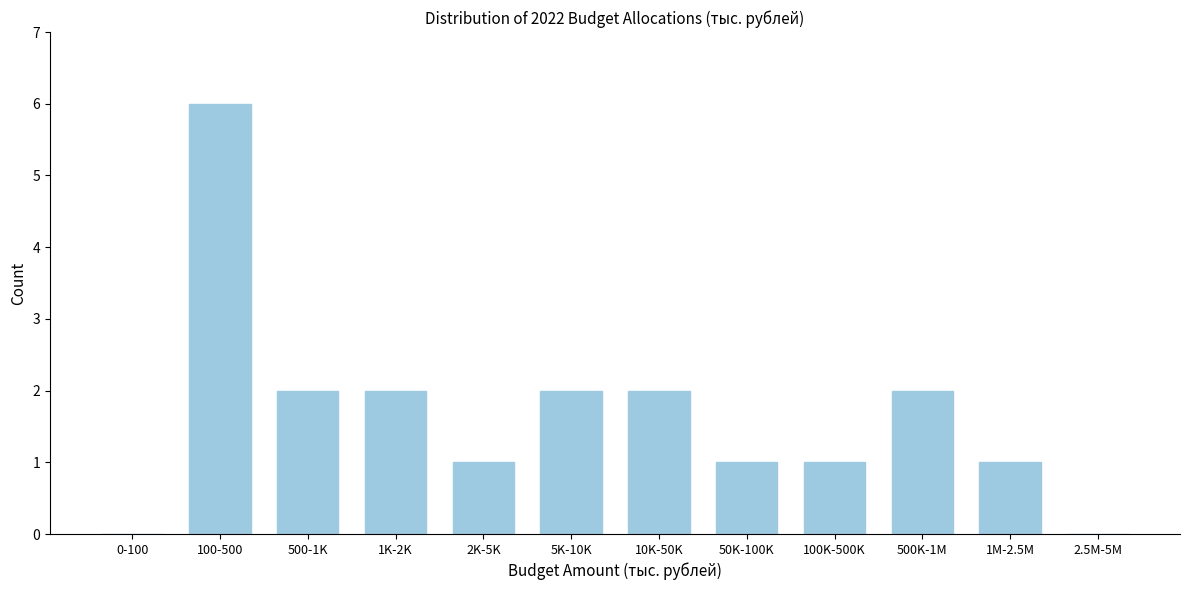

Reading left to right, transcribe all the data shown in this chart.

0-100=0	100-500=6	500-1K=2	1K-2K=2	2K-5K=1	5K-10K=2	10K-50K=2	50K-100K=1	100K-500K=1	500K-1M=2	1M-2.5M=1	2.5M-5M=0